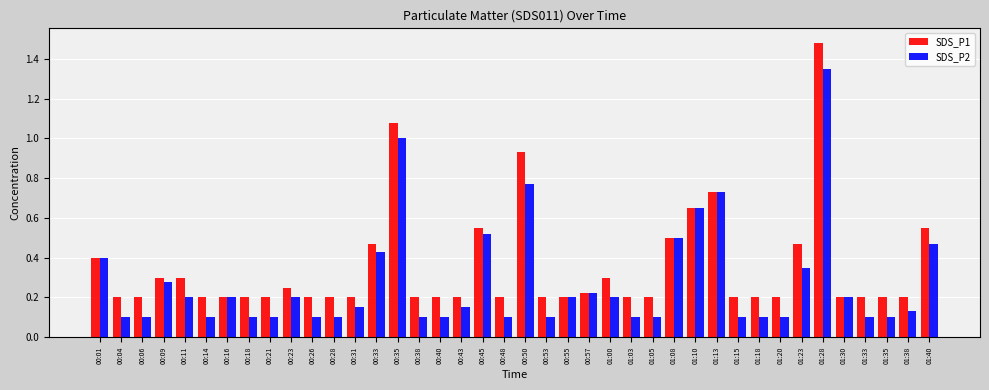

Is the value of SDS_P1 at 01:18 greater than the value of SDS_P2 at 01:20?

Yes